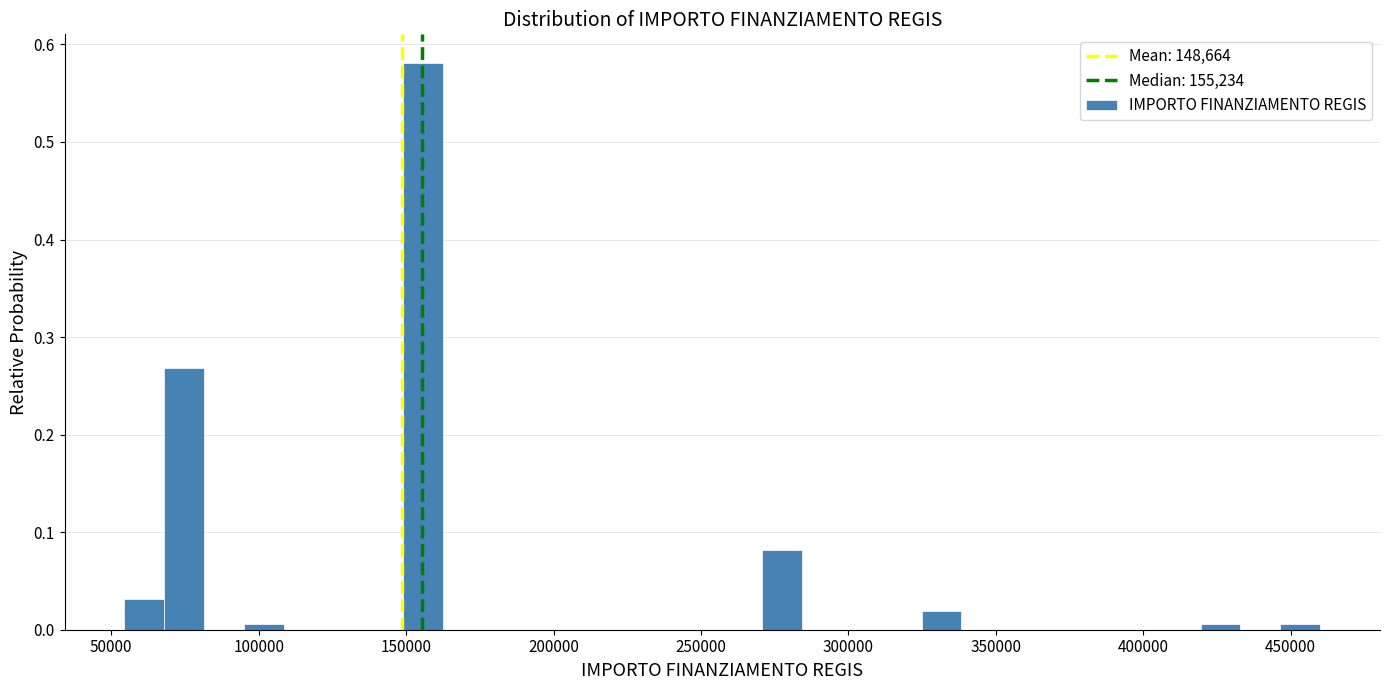

Read against the x-axis, roughly where is the centre of the tallest bar?

155000